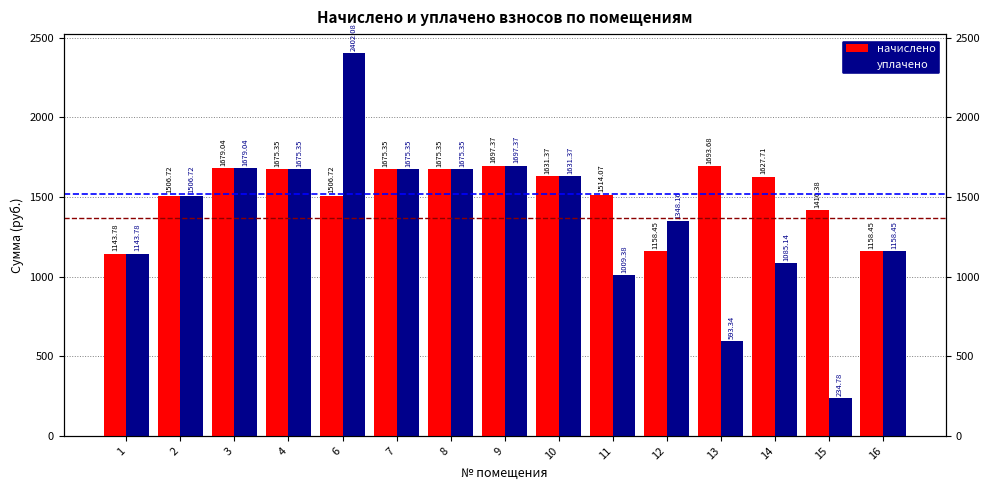

At which label does уплачено first exceed 1506?

2